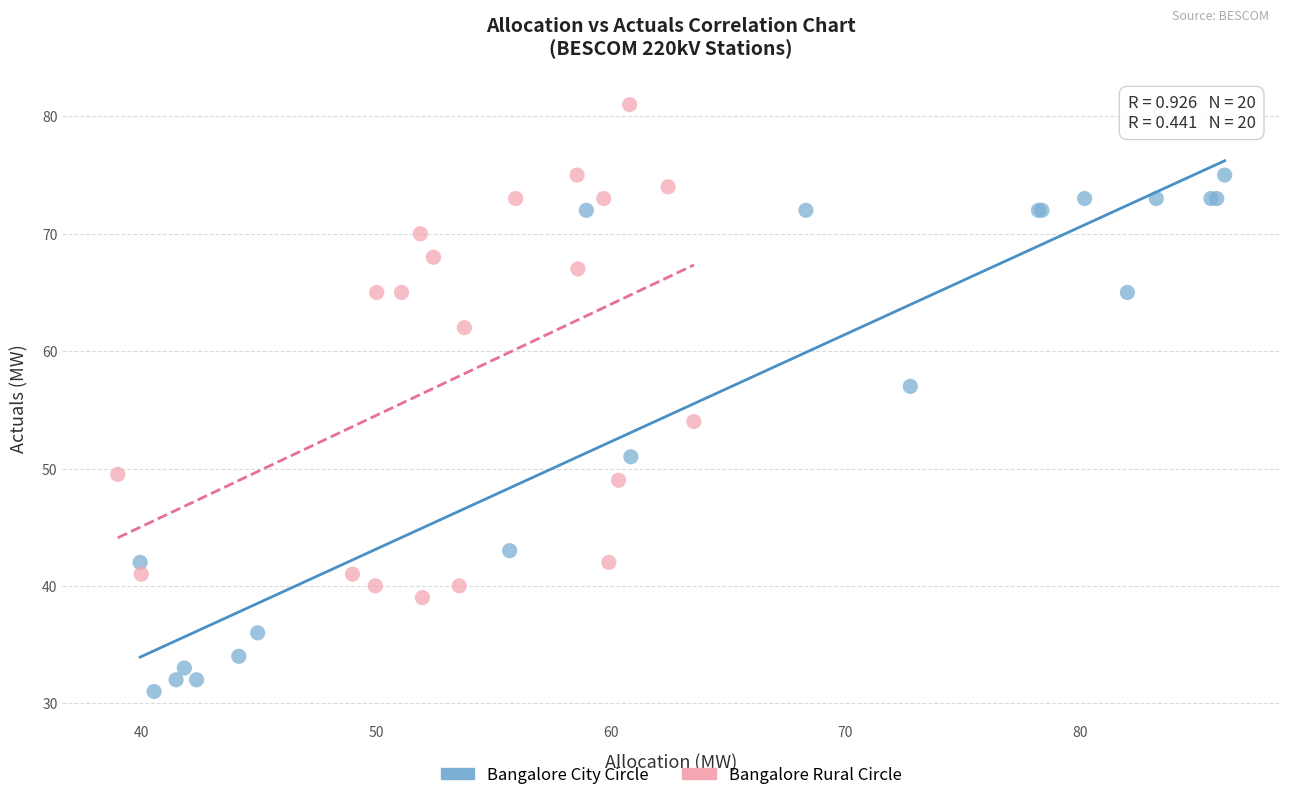

Which series contains the lowest Y value?

Bangalore City Circle